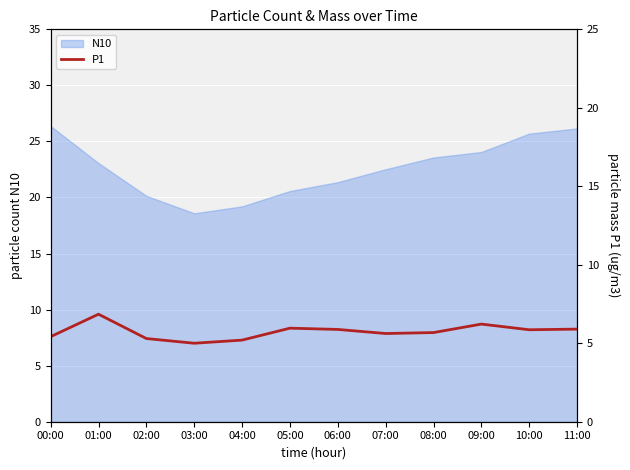

True or false: N10 has a value of 15.9 at 08:00.

False